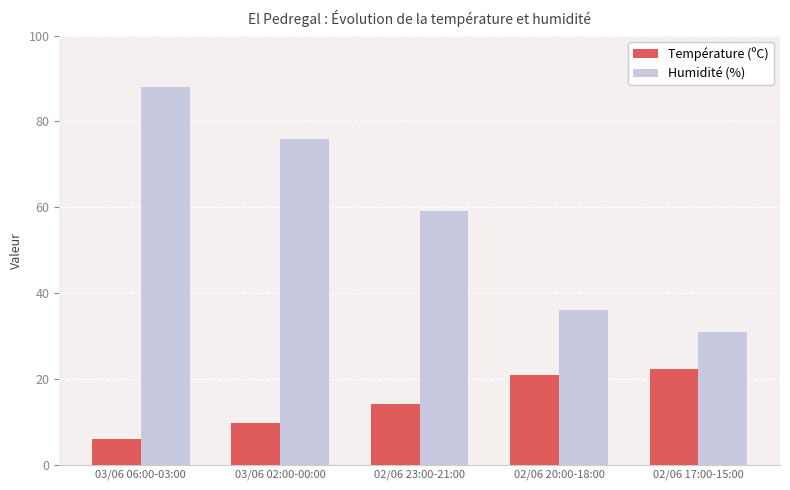

What is the total value across all series at 02/06 23:00-21:00?

73.1